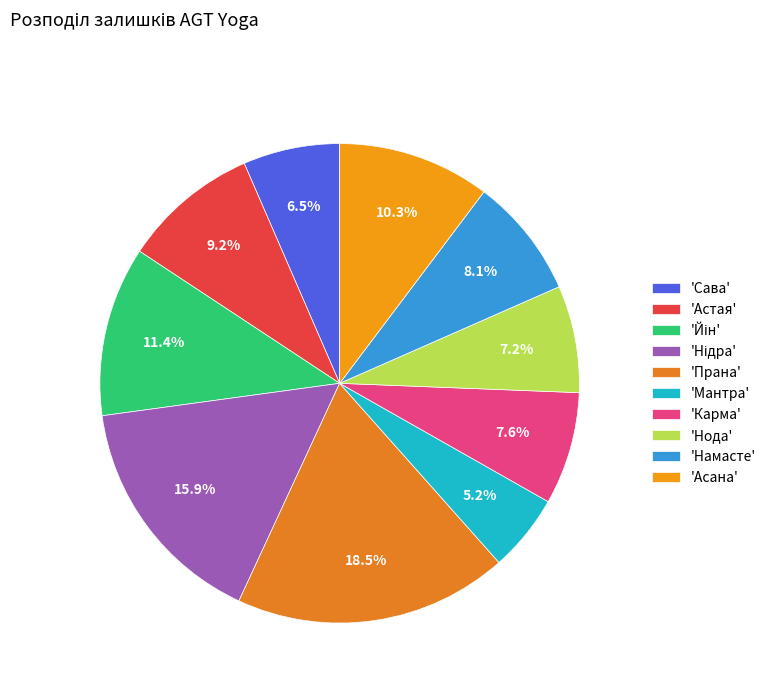

How many slices are in this pie chart?

10